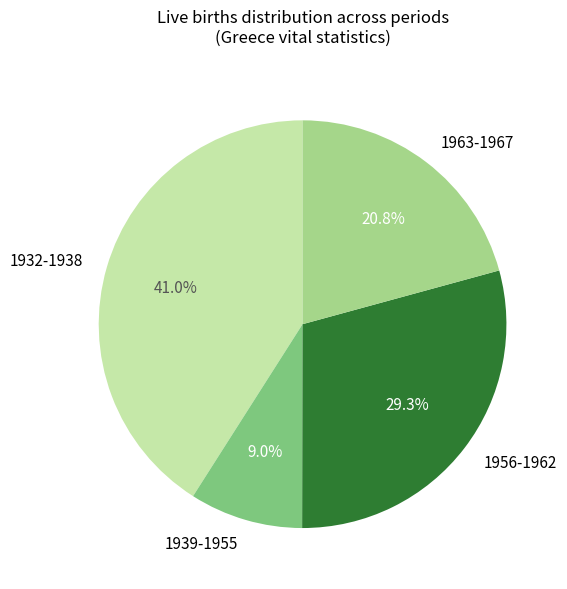

What is the smallest slice in the pie chart?

1939-1955